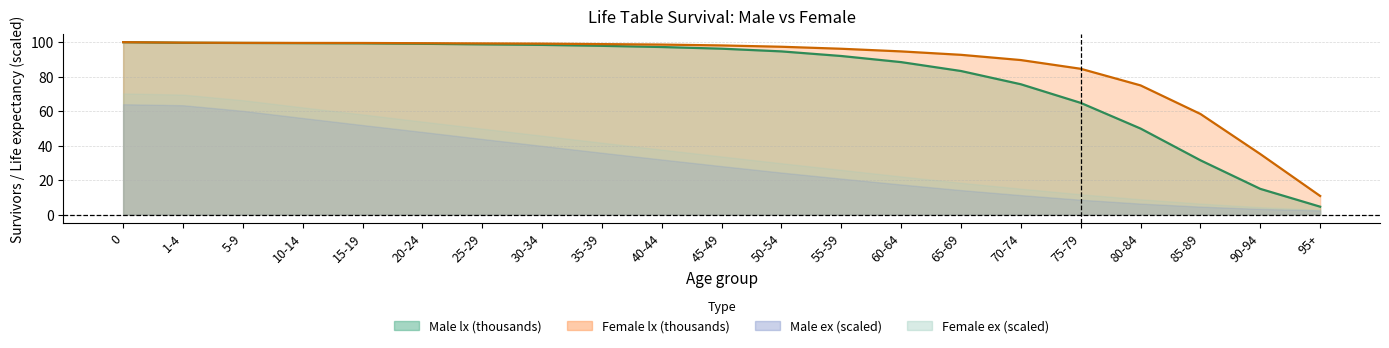

What is the difference between the highest and lowest values at 95+?

6.2